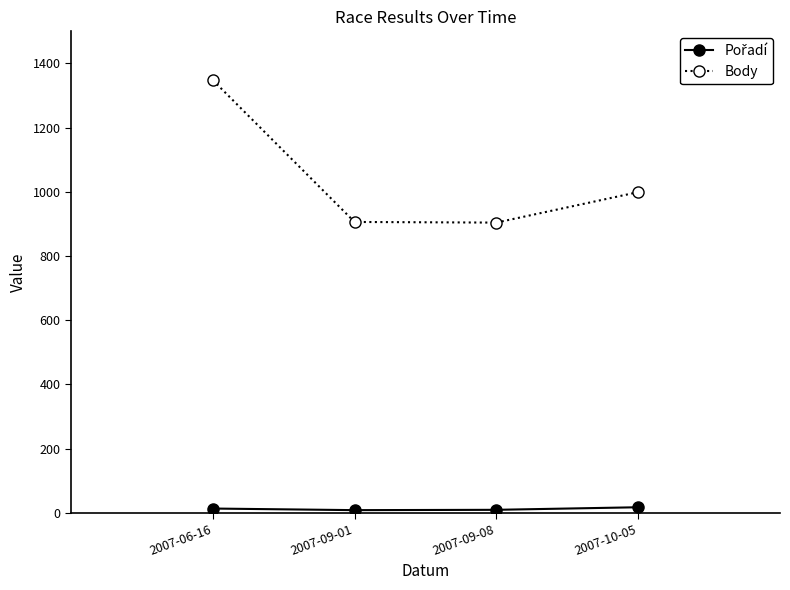

At which label is Body closest to 1126?

2007-10-05